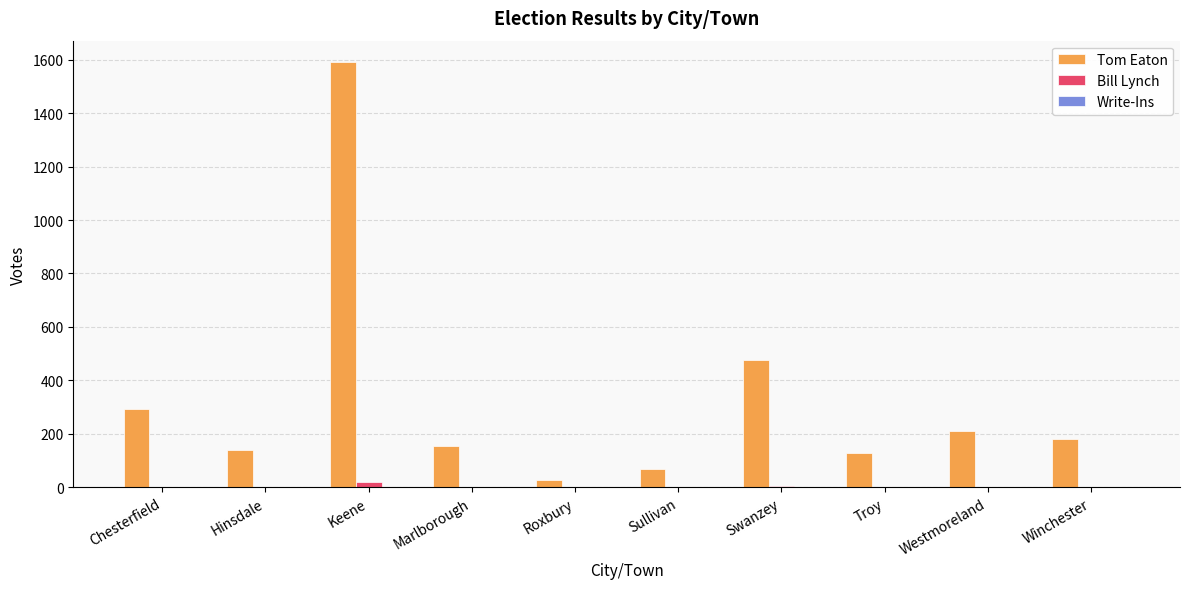

What is the approximate value of Bill Lynch at Sullivan?

1